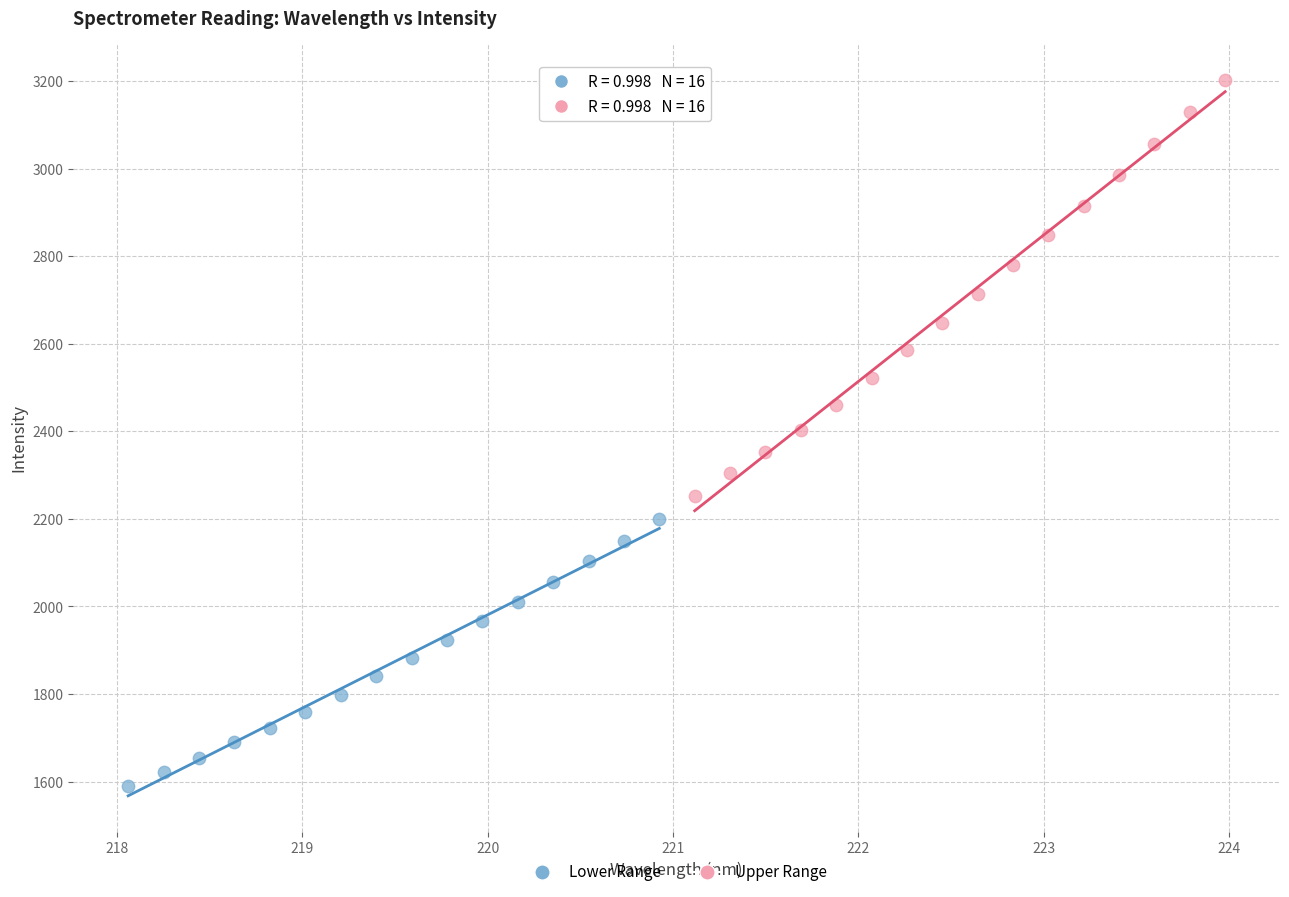

Which series contains the highest Y value?

Upper Range